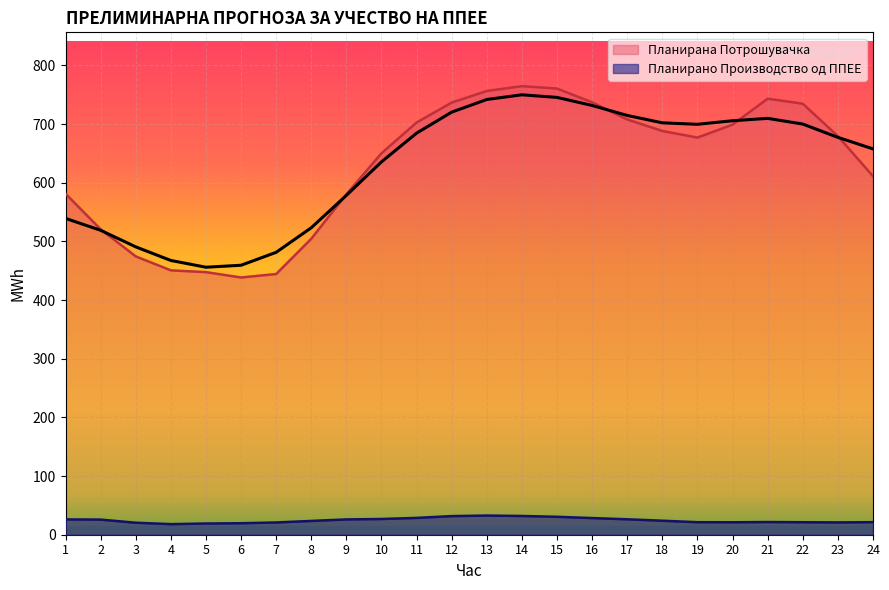

List the series in order of their peak value, highest first.

Планирана Потрошувачка, Планирано Производство од ППЕЕ